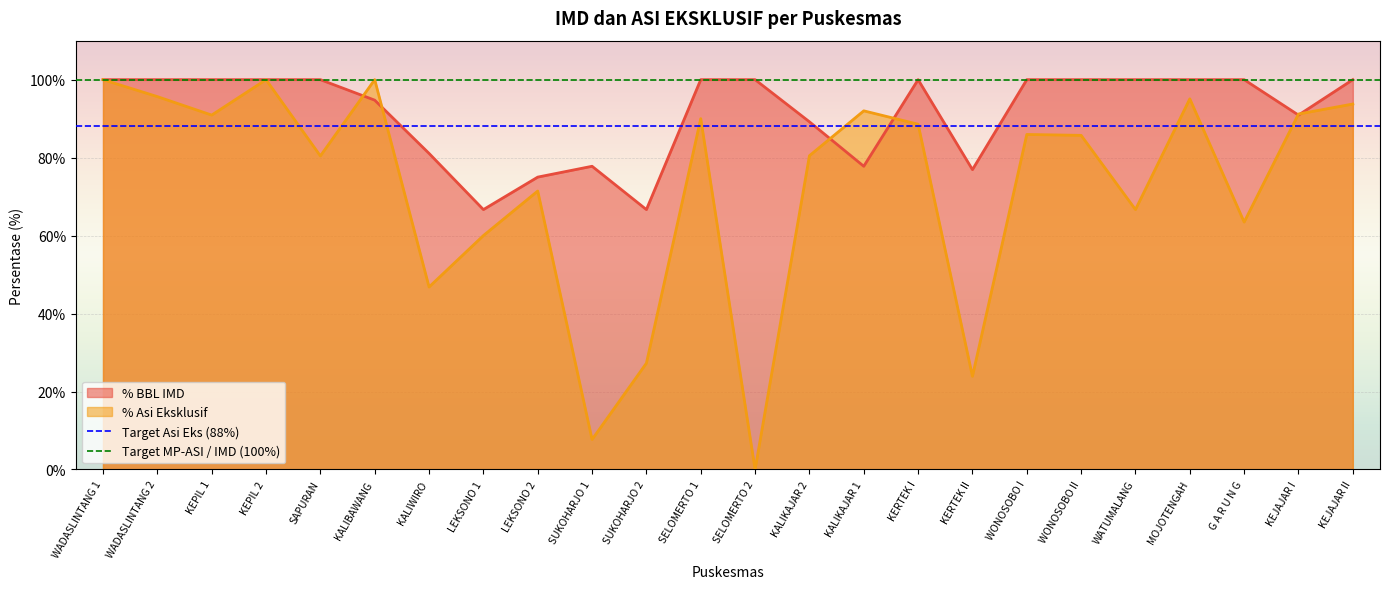

How many values in the % Asi Eksklusif series are below 85?

11